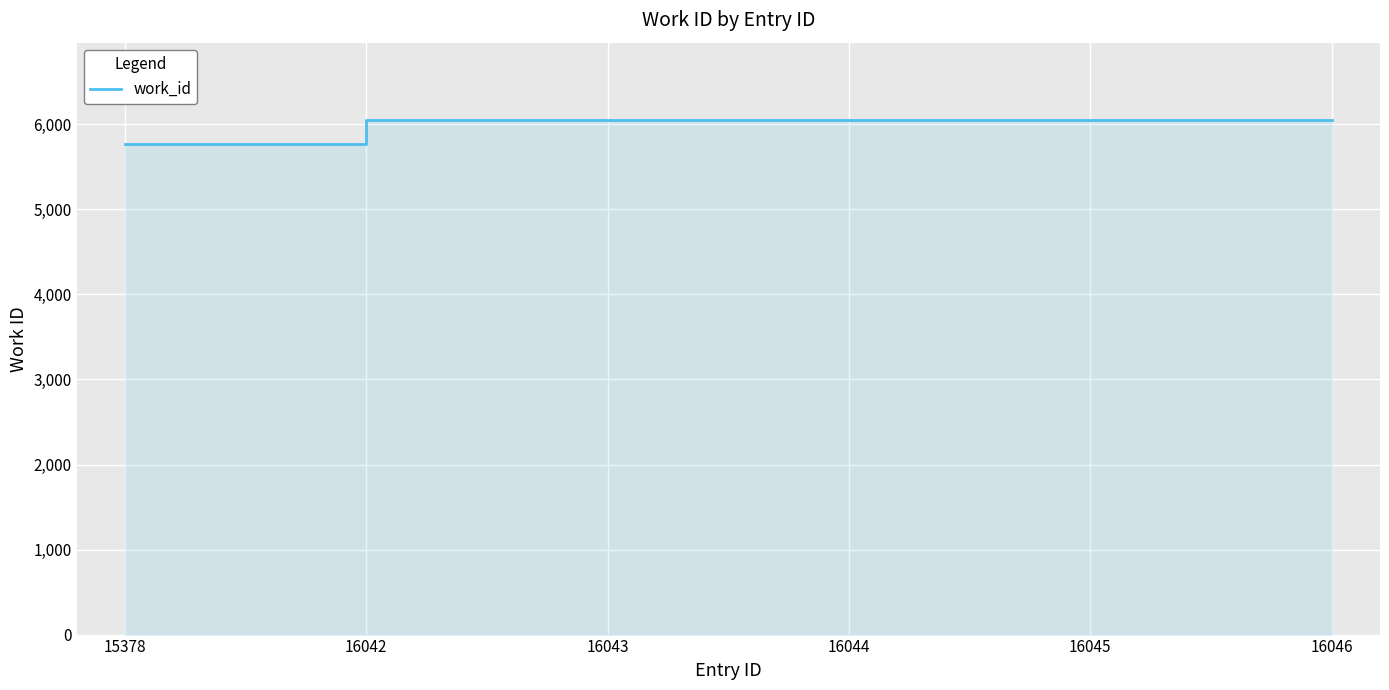

Reading right to left, transcribe all the data shown in this chart.

6053	6053	6053	6053	6053	5771